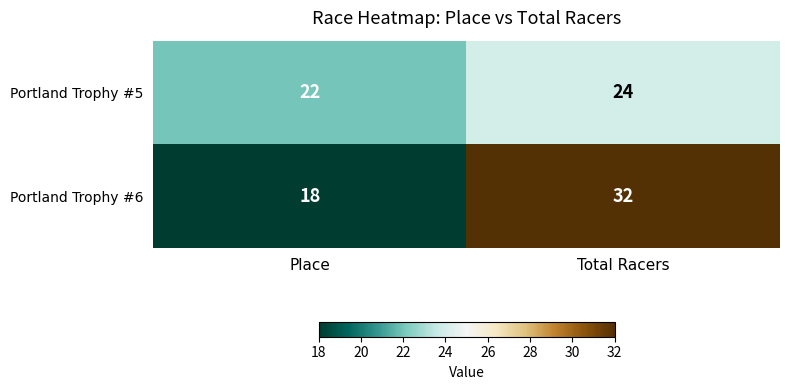

At which category does the chart reach its minimum across all series?

Place